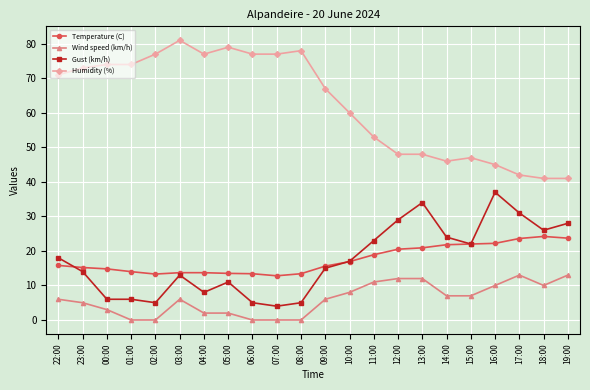

True or false: Wind speed (km/h) has more than 0 interior local peaks.

True